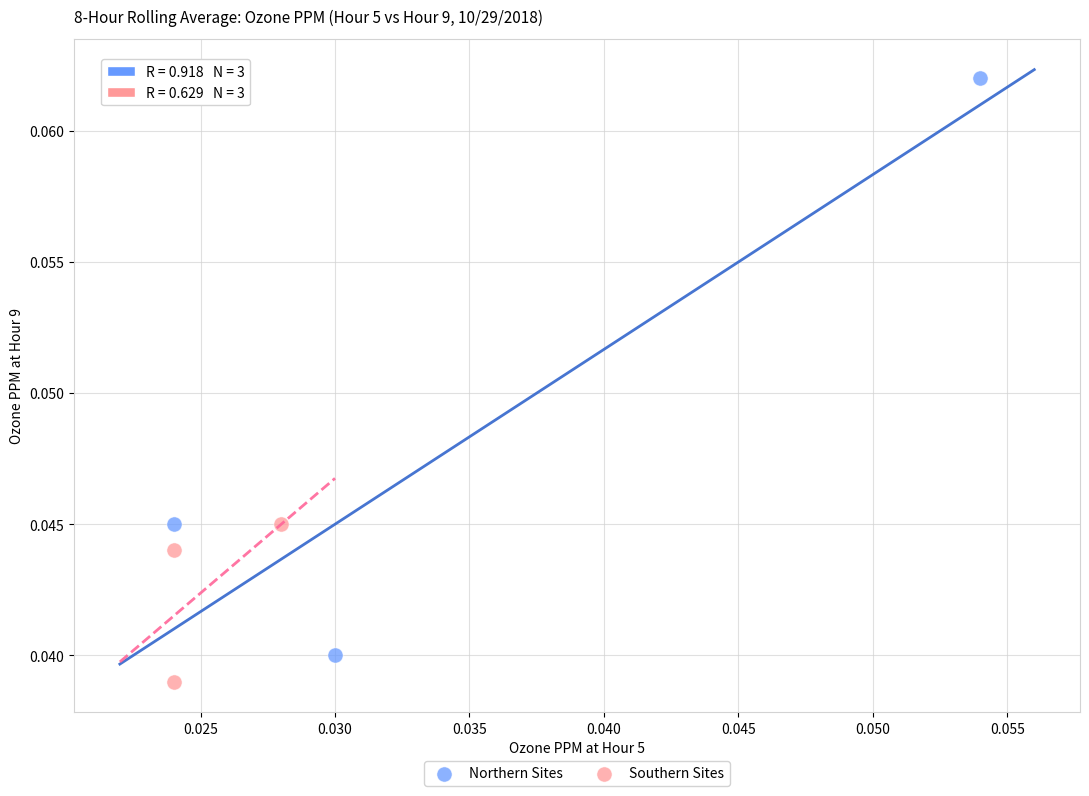

Which series has the widest spread of Y values?

Northern Sites